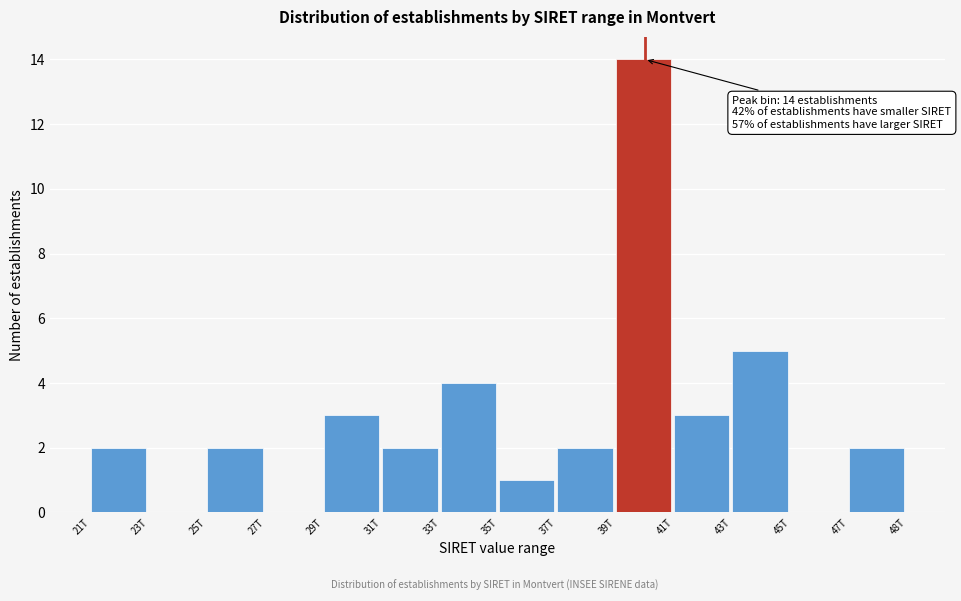

Reading right to left, extract all data points from this chart.

47T=2	45T=0	43T=5	41T=3	39T=14	37T=2	35T=1	33T=4	31T=2	29T=3	27T=0	25T=2	23T=0	21T=2